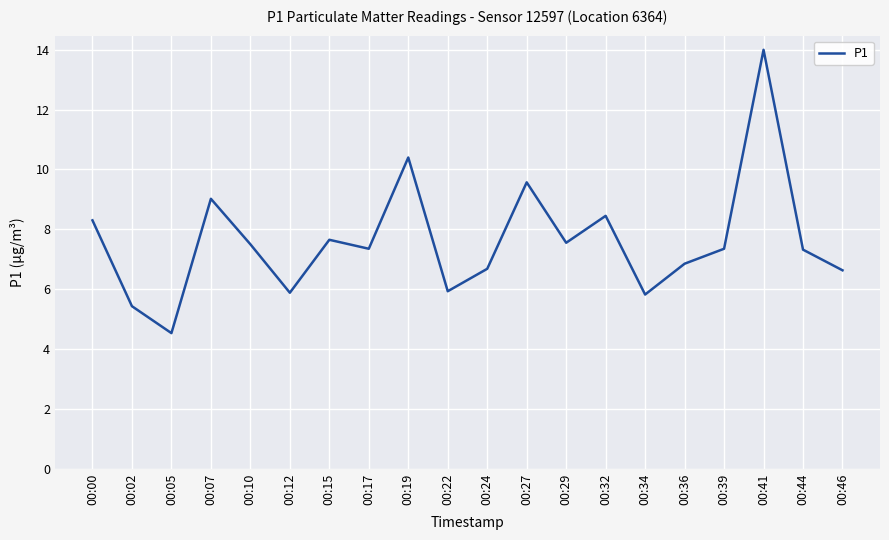

What is the difference between the values at 00:36 and 00:46?

0.2